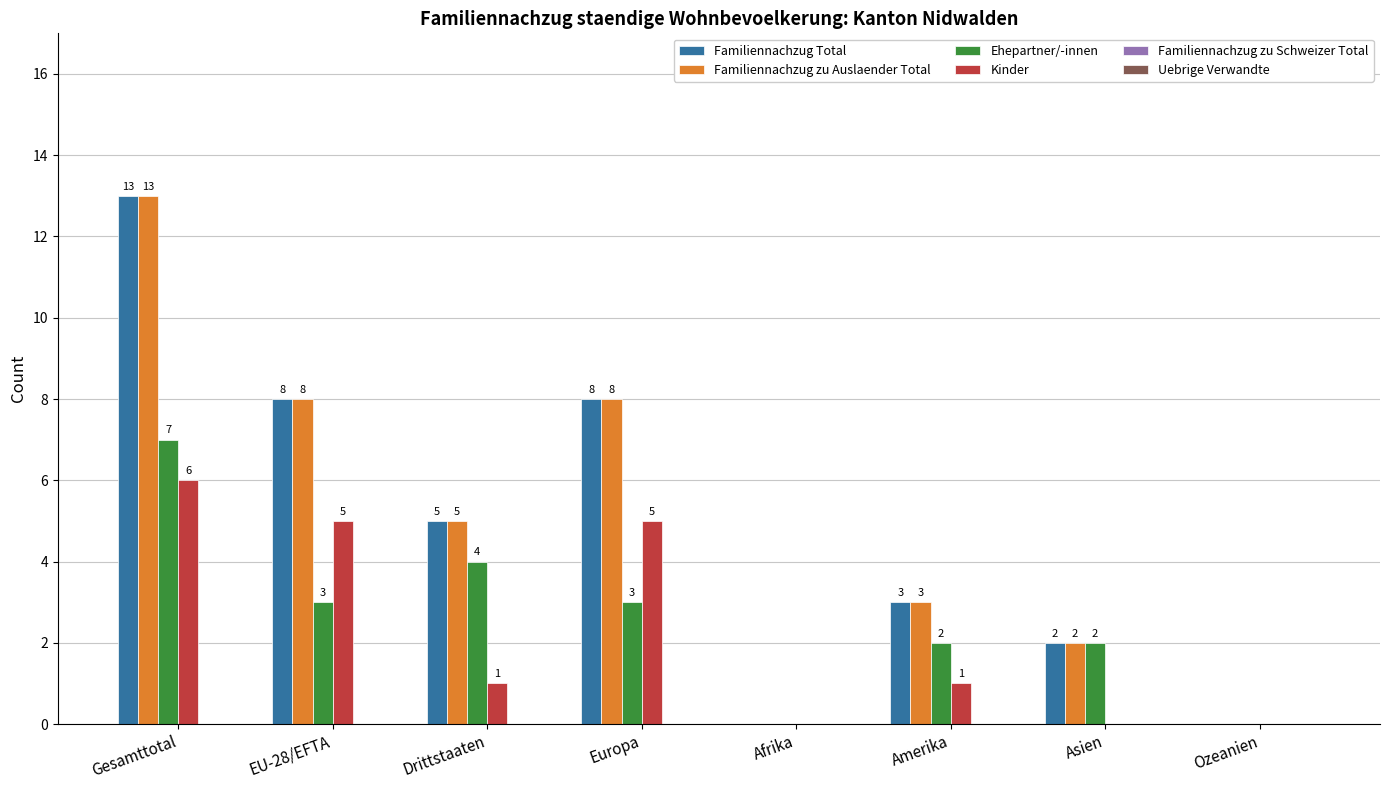

At which category is the sum across all series the highest?

Gesamttotal